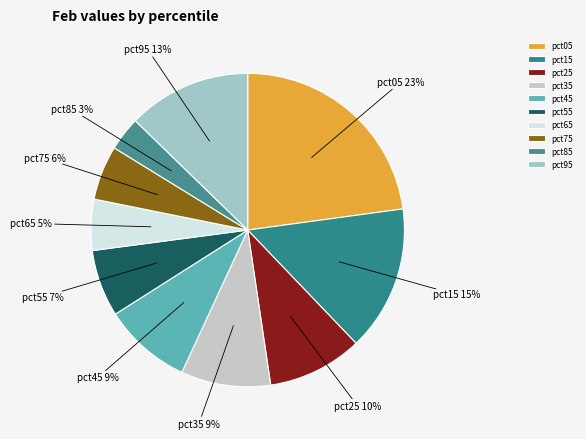

What is the smallest slice in the pie chart?

pct85